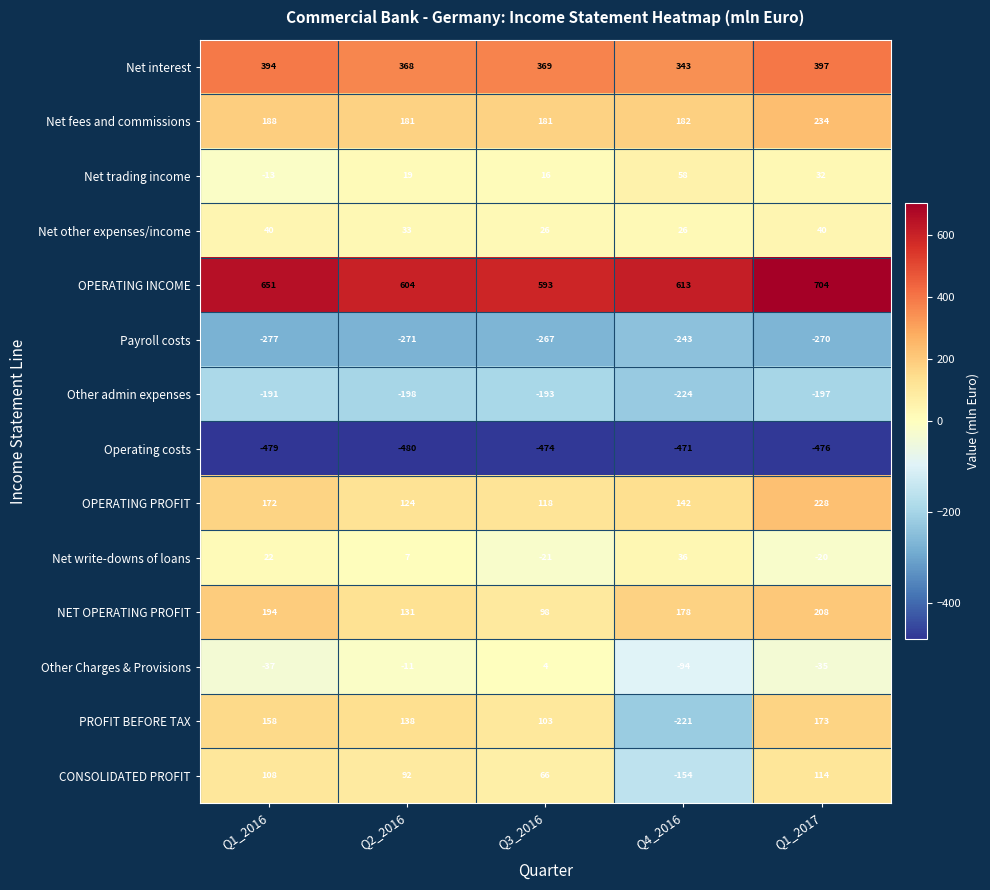

What is the total value across all series at Q2_2016?

737